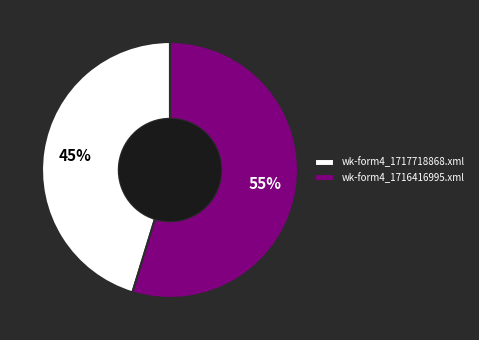

Which category has the biggest portion of the pie?

wk-form4_1716416995.xml